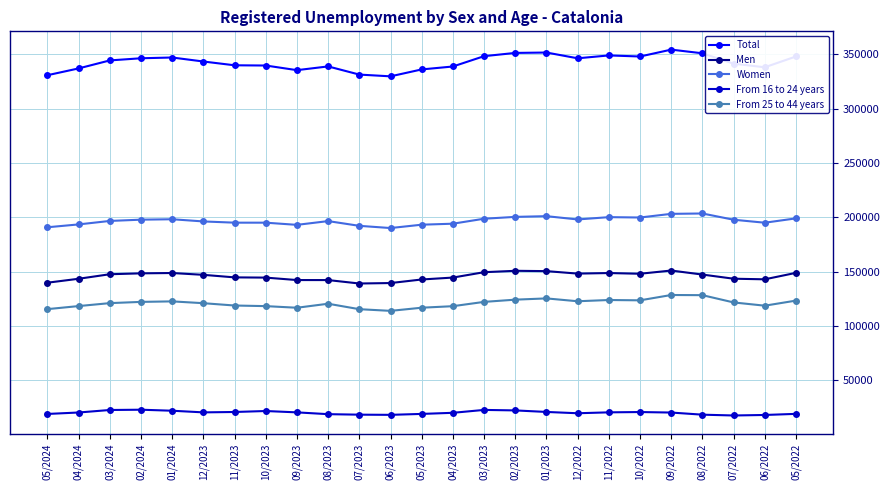

What is the smallest value displayed?

17733